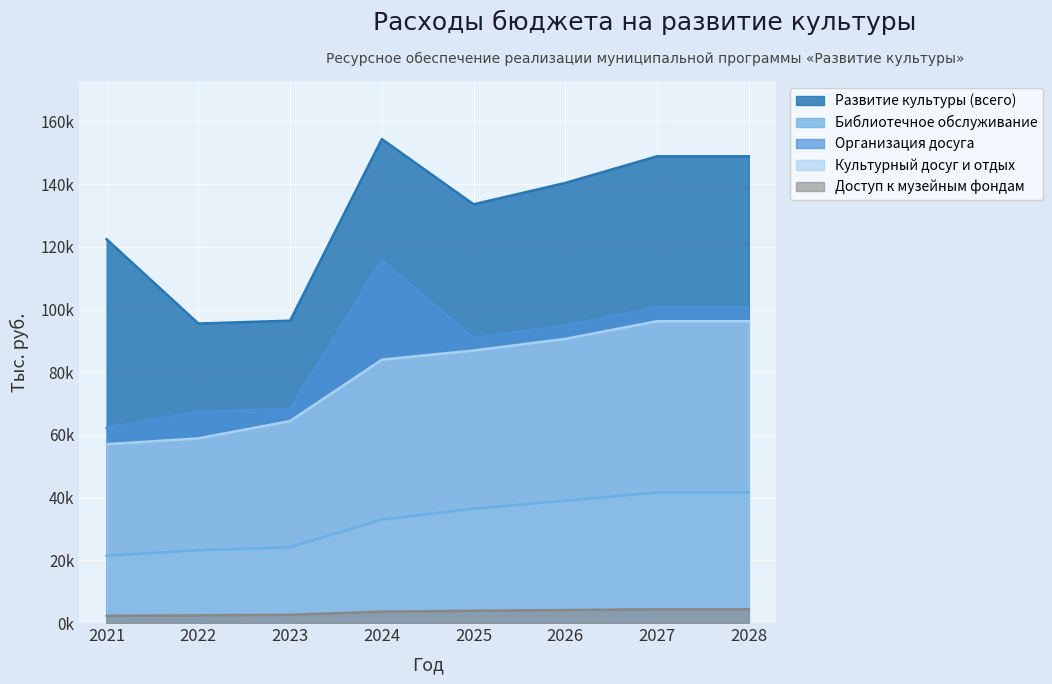

Where does the Организация досуга series first go above 94902?

2024